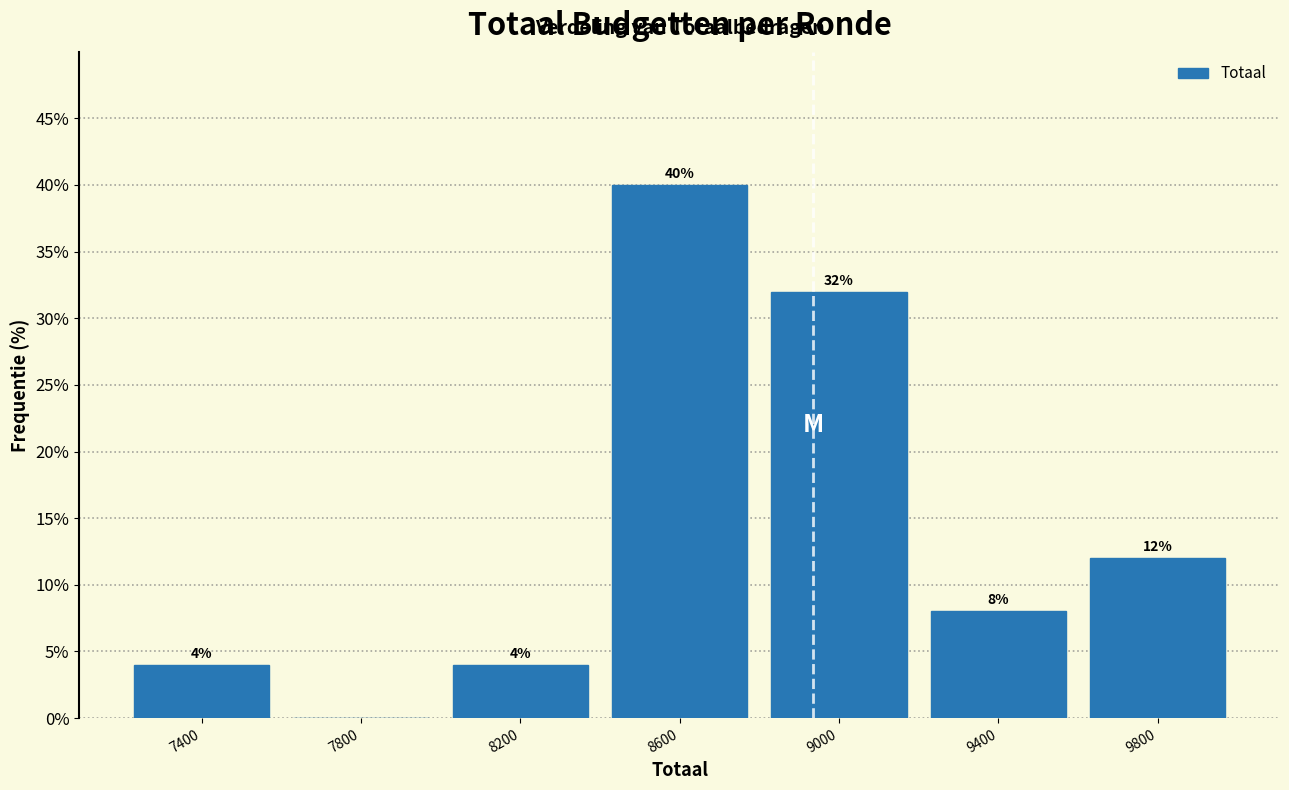

Over which range of the x-axis is the bar tallest?

8400 to 8800